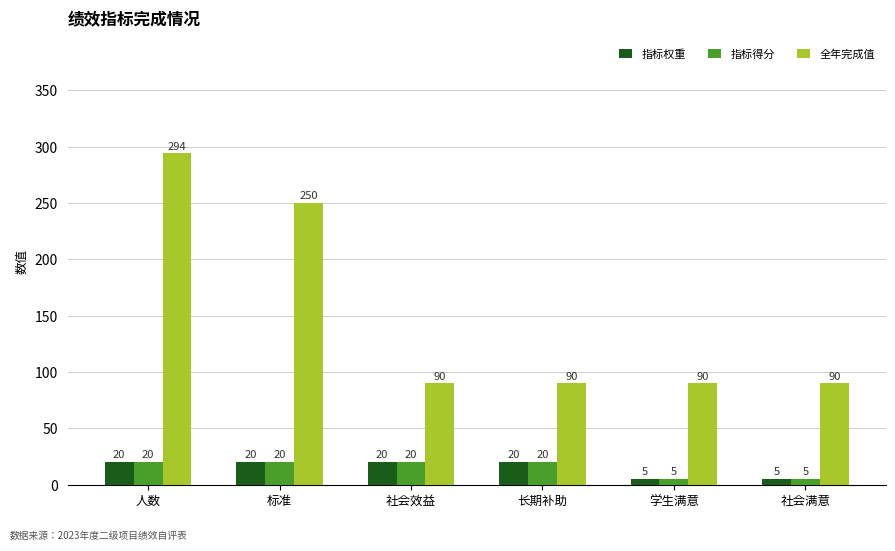

How many categories are shown in the chart?

6